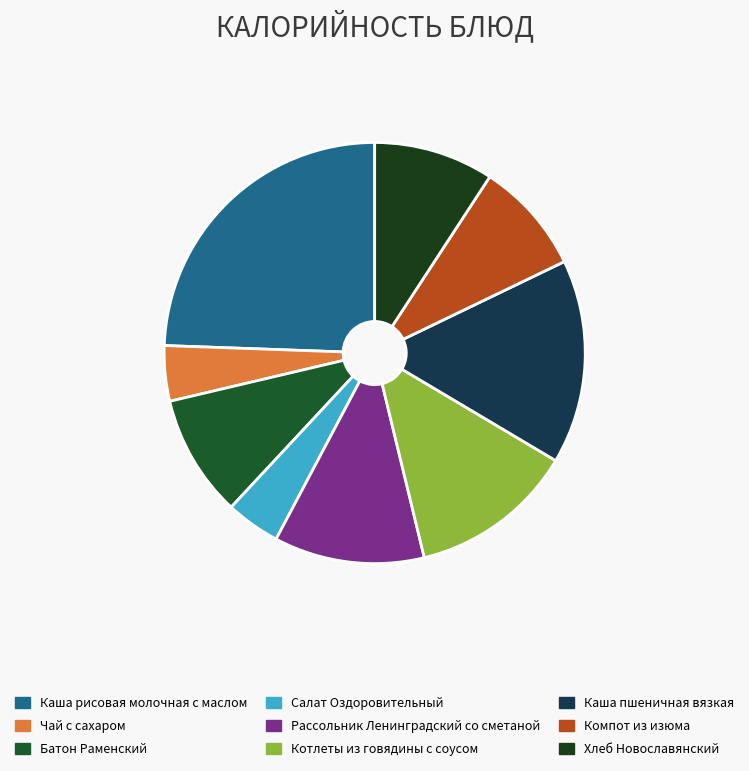

Does Котлеты из говядины с соусом represent more than half of the total?

No